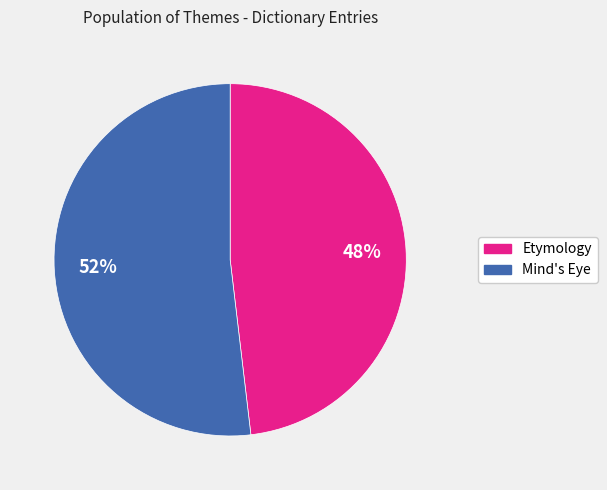

How many segments does this pie chart have?

2